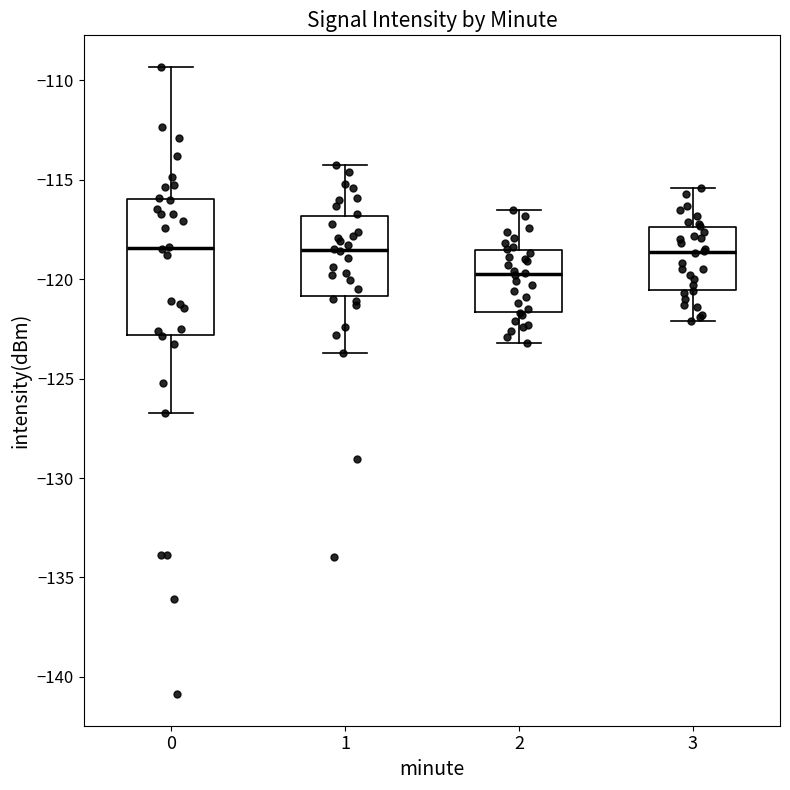

Comparing the boxes themselves (not the whiskers), which one is the tallest?

0